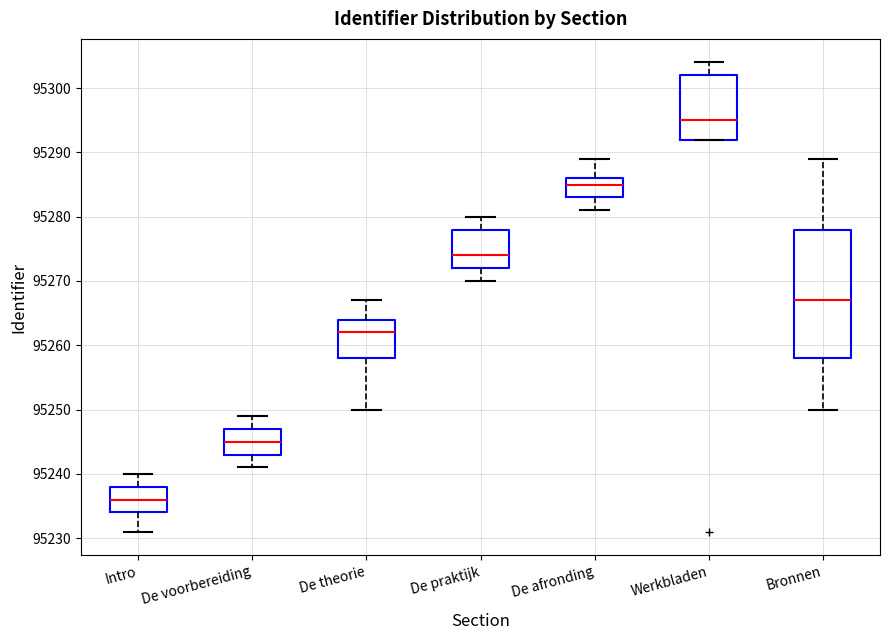

Which box is the tallest, from its lower edge to its upper edge?

Bronnen